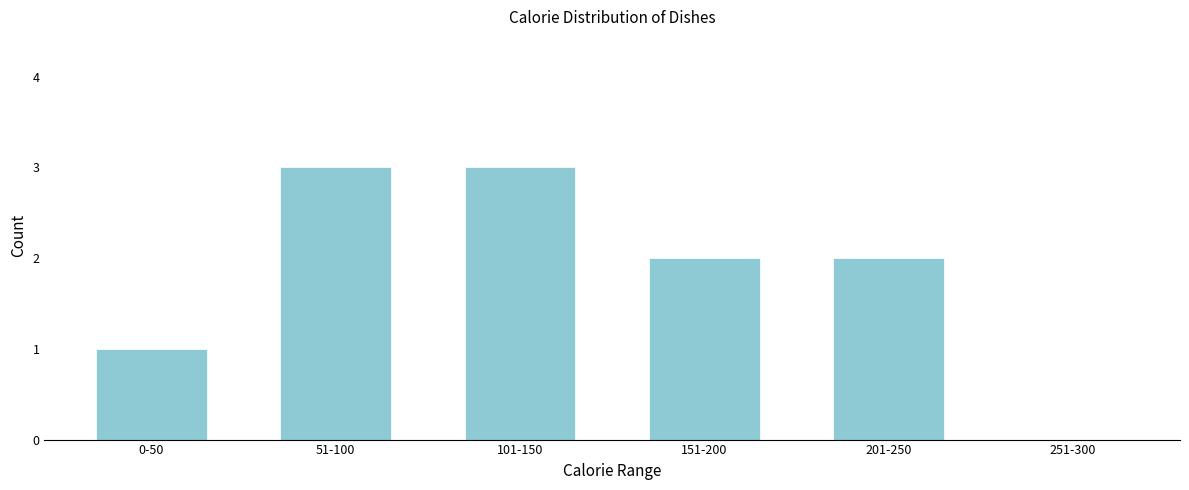

Reading left to right, extract all data points from this chart.

0-50=1	51-100=3	101-150=3	151-200=2	201-250=2	251-300=0